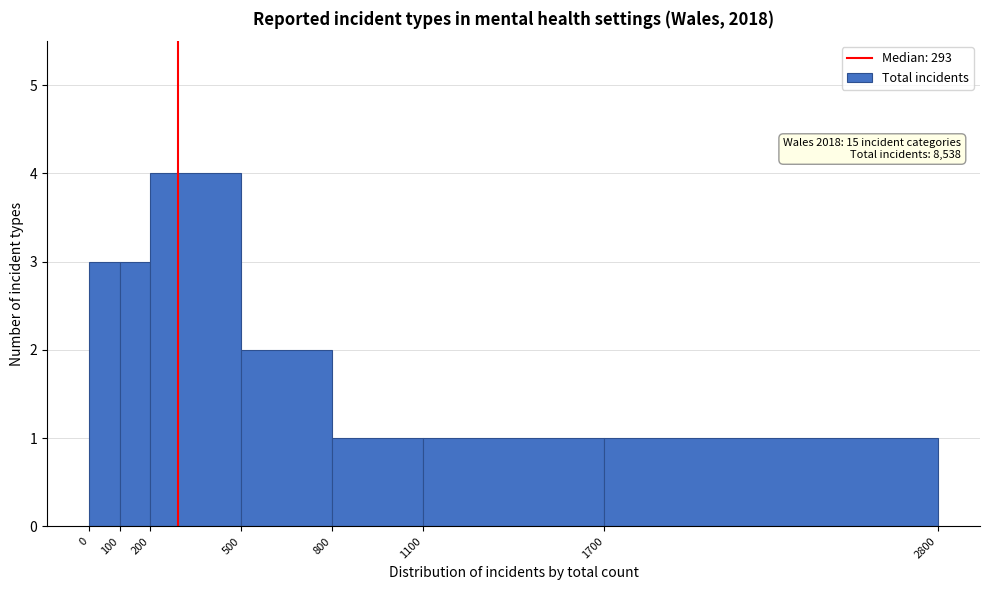

Over which range of the x-axis is the bar tallest?

200 to 500